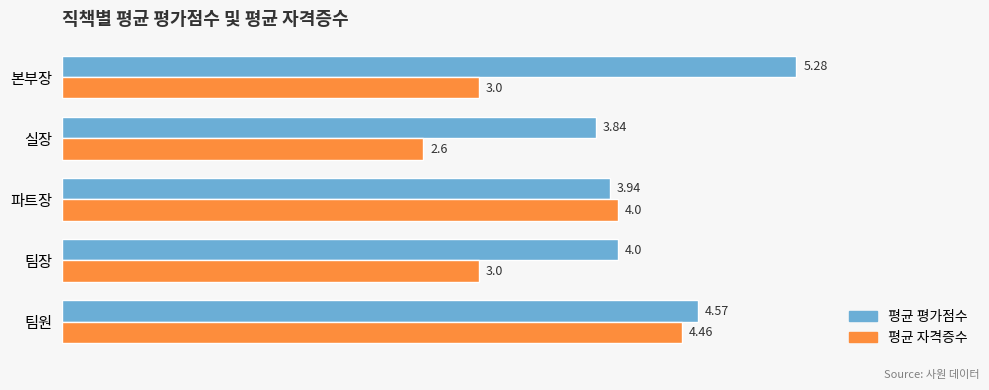

List the series in order of their peak value, lowest first.

평균 자격증수, 평균 평가점수